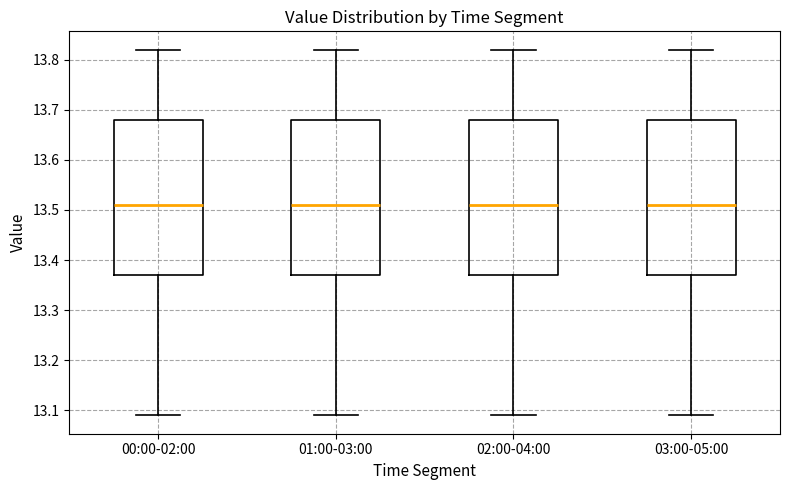

Reading left to right, read every box against the y-axis: the position of its median line, the range the box covers, and the ends of its whiskers. The values are not printed on the chart, so give them approximately, as read against the axis.

00:00-02:00: median 13.51, box 13.37 to 13.68, whiskers 13.09 to 13.82
01:00-03:00: median 13.51, box 13.37 to 13.68, whiskers 13.09 to 13.82
02:00-04:00: median 13.51, box 13.37 to 13.68, whiskers 13.09 to 13.82
03:00-05:00: median 13.51, box 13.37 to 13.68, whiskers 13.09 to 13.82